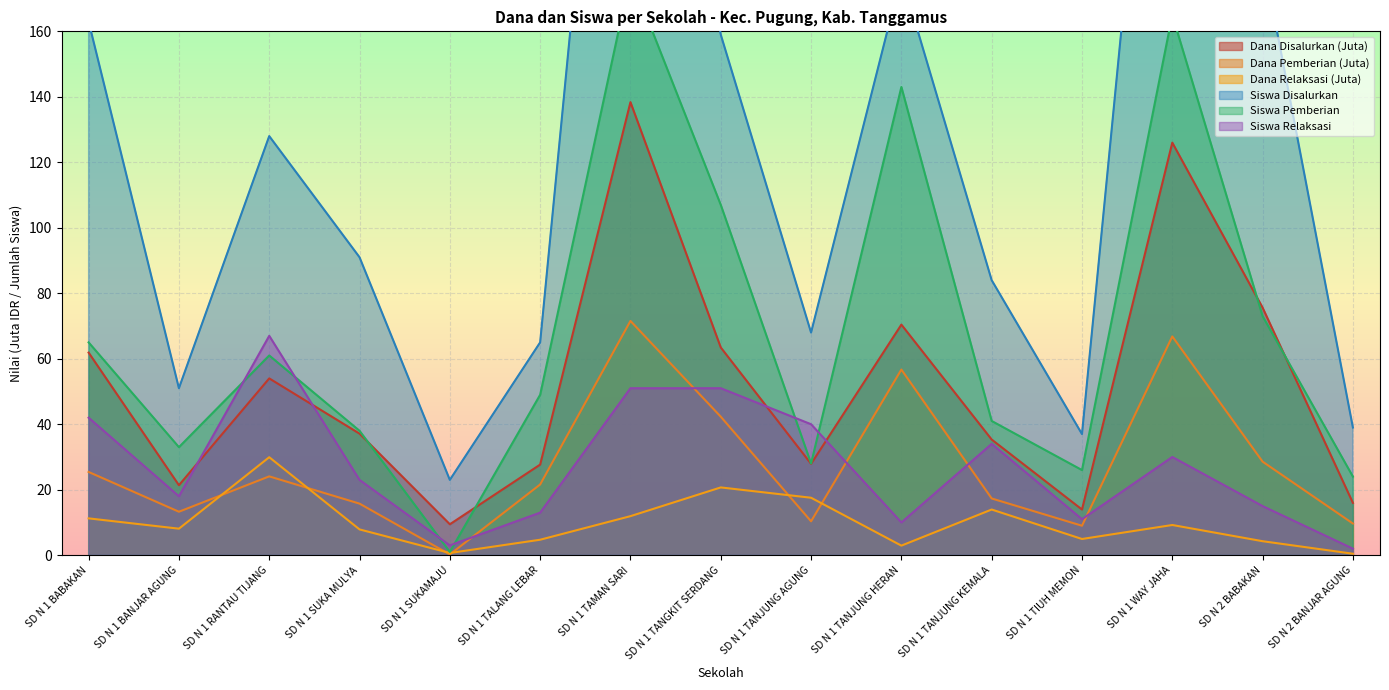

What is the highest value of the Dana Relaksasi series?

29.9